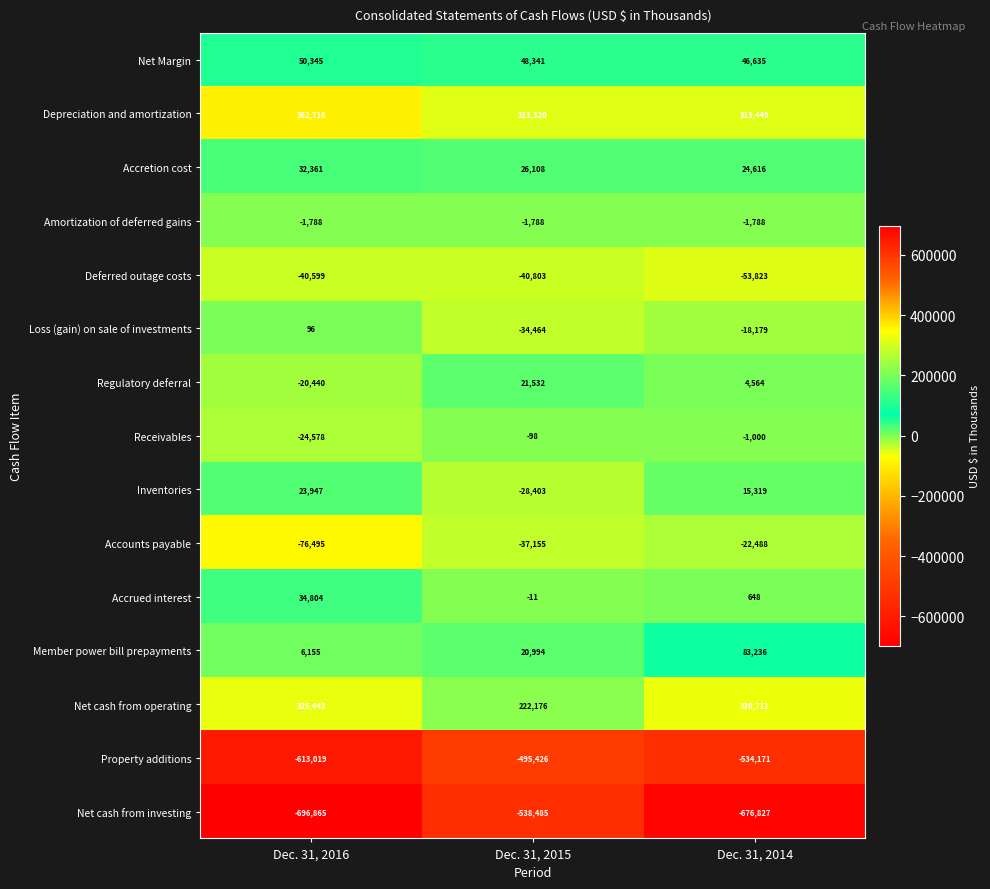

What is the difference between the maximum and minimum values in the Accrued interest series?

34815